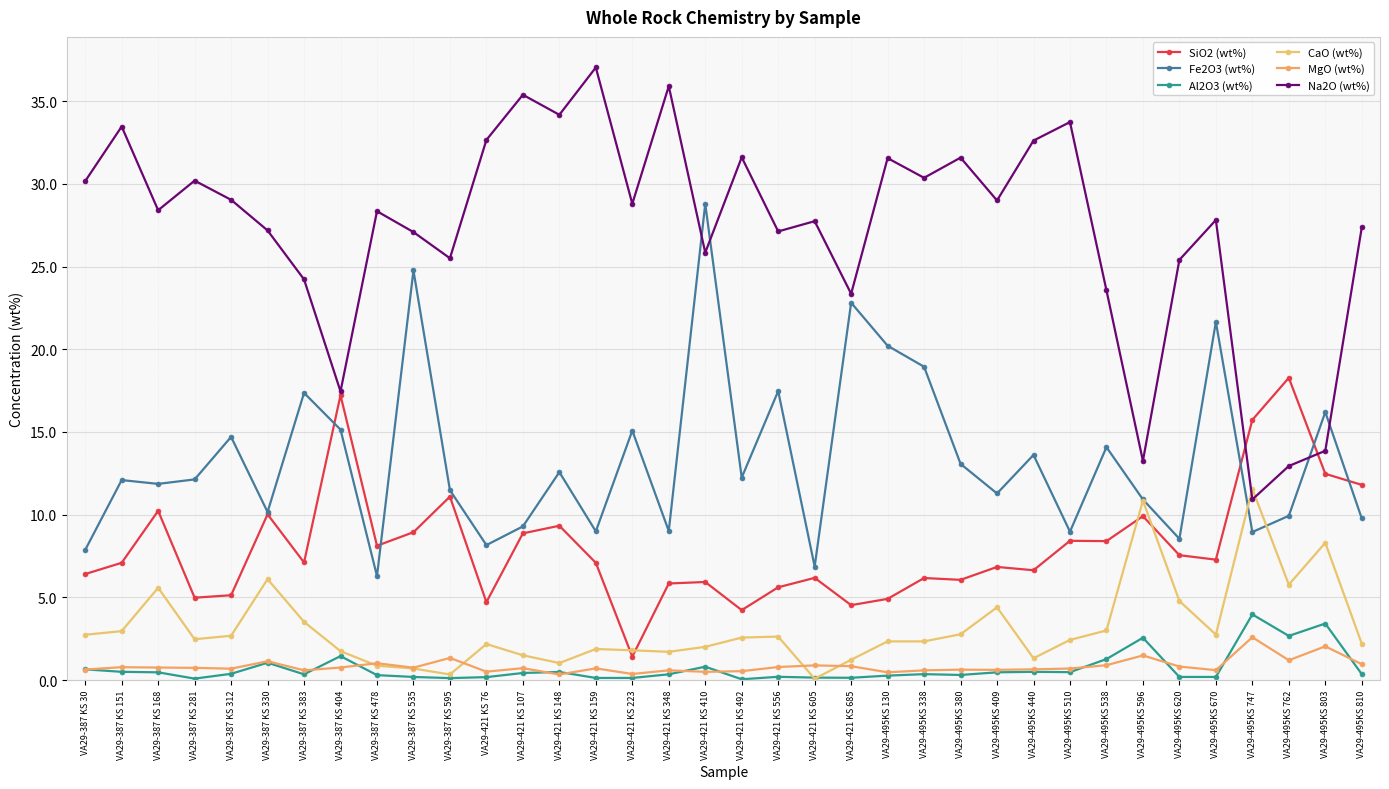

Between which two adjacent categories do CaO (wt%) and Na2O (wt%) first intersect?

VA29-495KS 670 and VA29-495KS 747